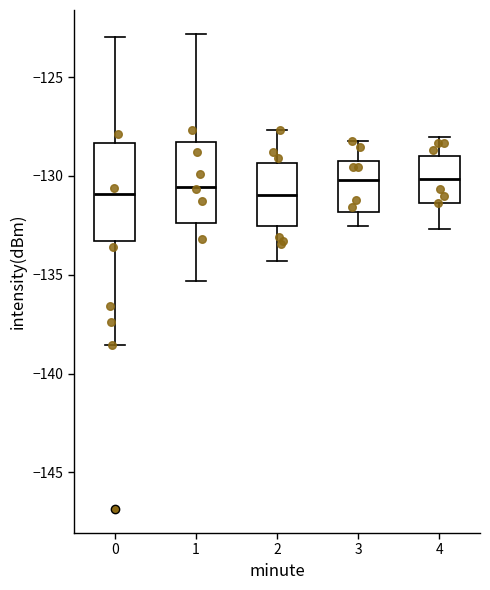

Comparing the boxes themselves (not the whiskers), which one is the tallest?

0